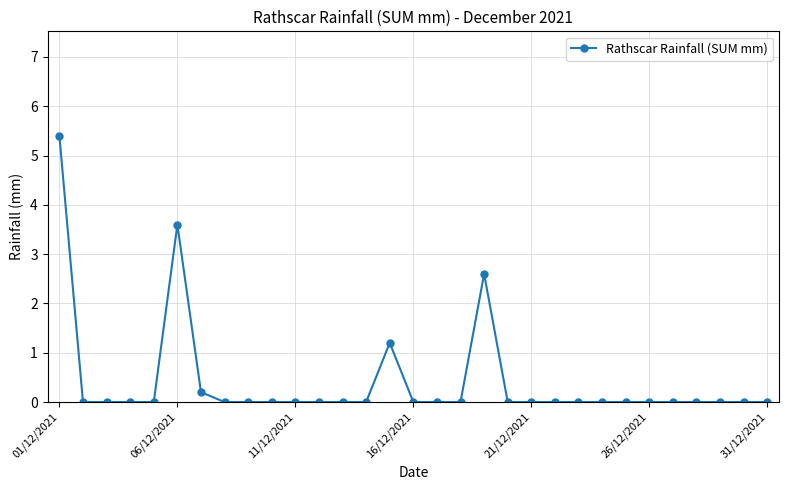

Reading left to right, what are all the values shown in this chart?

5.4	0.0	0.0	0.0	0.0	3.6	0.2	0.0	0.0	0.0	0.0	0.0	0.0	0.0	1.2	0.0	0.0	0.0	2.6	0.0	0.0	0.0	0.0	0.0	0.0	0.0	0.0	0.0	0.0	0.0	0.0